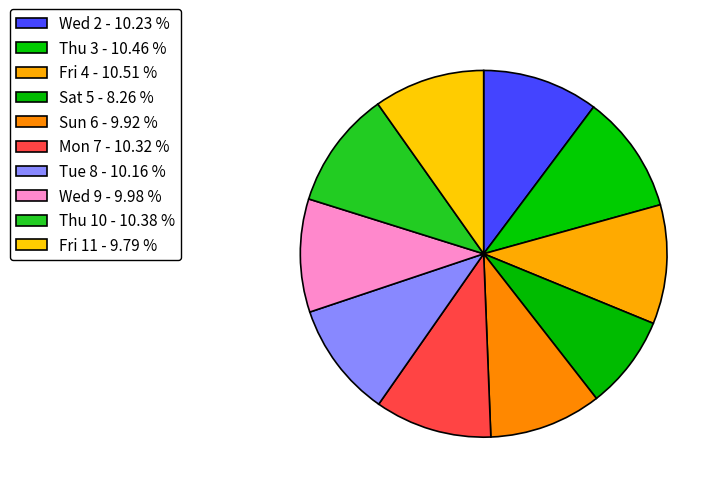

What is the change in value from Sat 5 to Tue 8?

+2.0